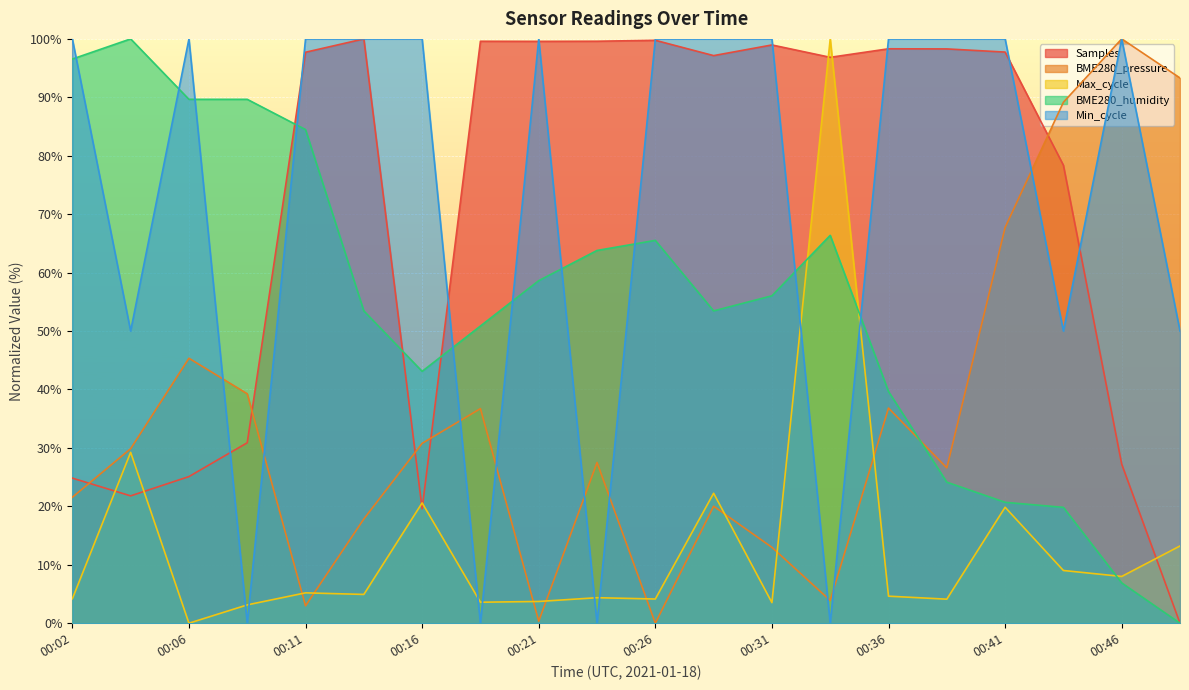

Which series has the largest range (max minus min)?

Samples